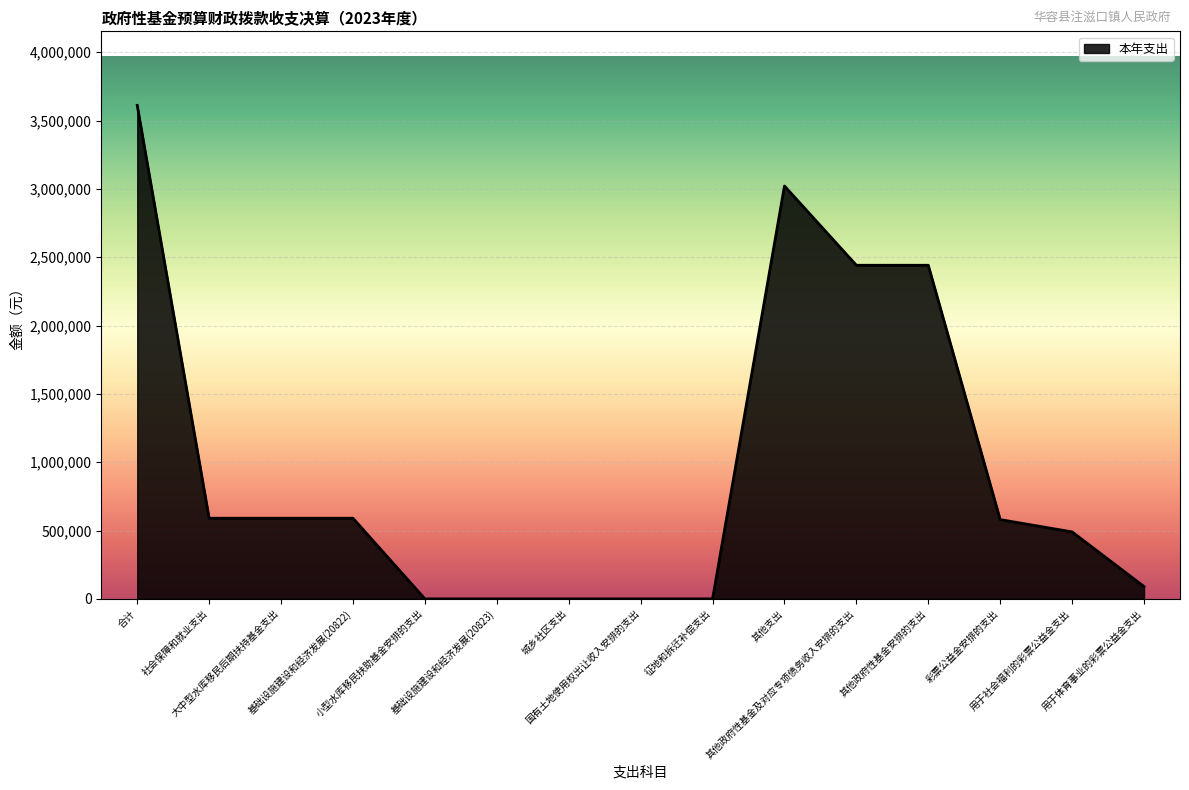

What is the difference between the second highest and second lowest values?

3021000